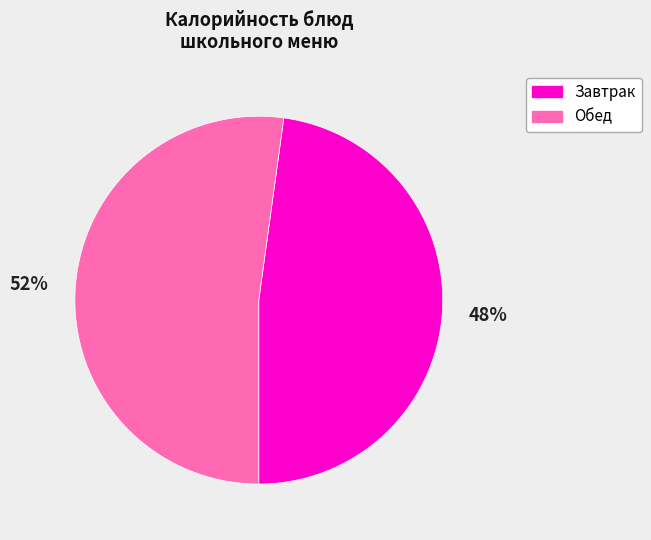

What is the smallest slice in the pie chart?

Завтрак